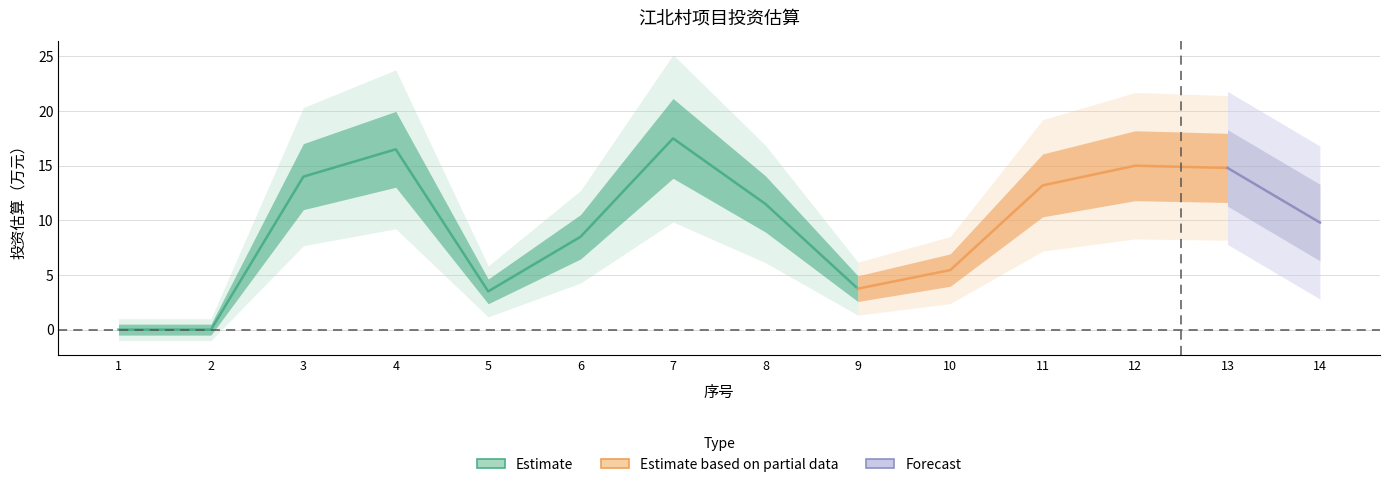

Is it true that the value at 13 is 28.6?

False